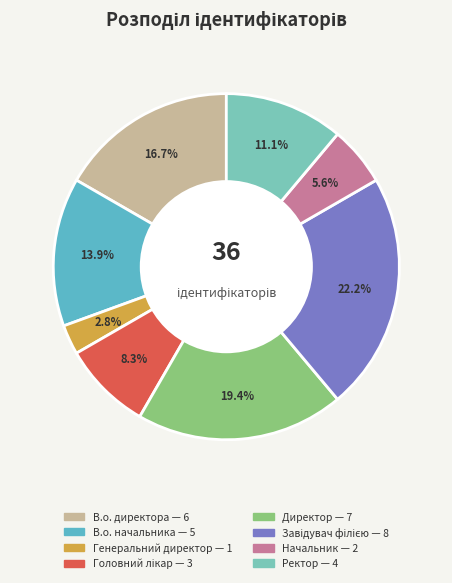

Approximately how many times larger is the value at Начальник compared to В.о. начальника?

0.4